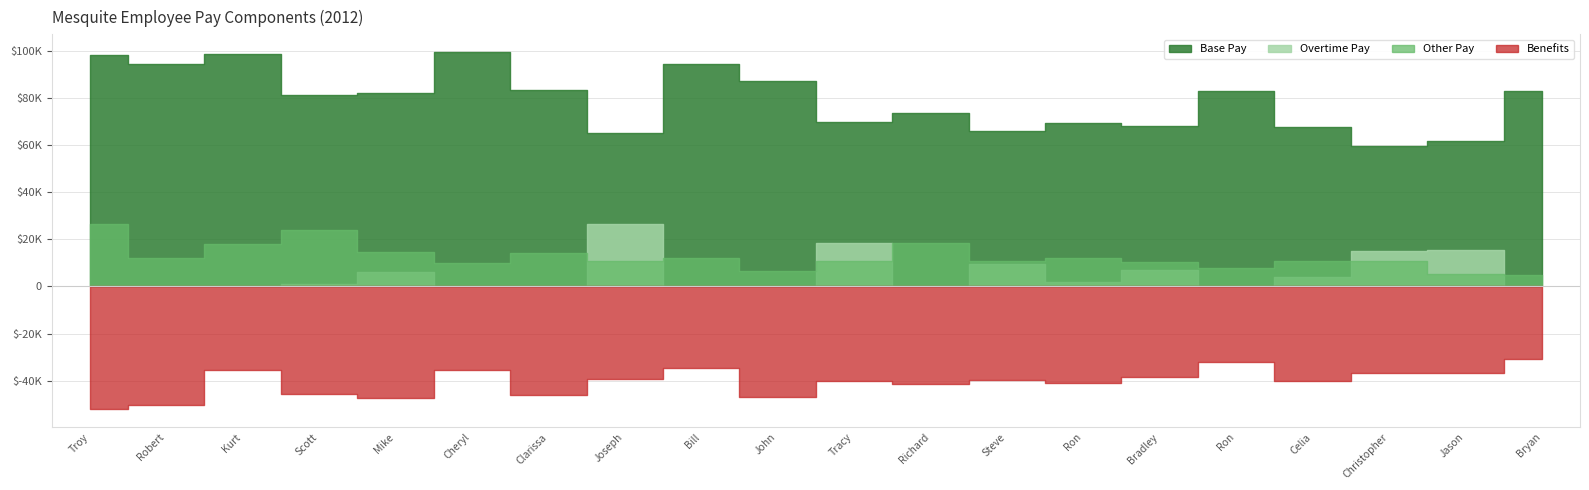

True or false: Other Pay and Base Pay cross at least once.

False